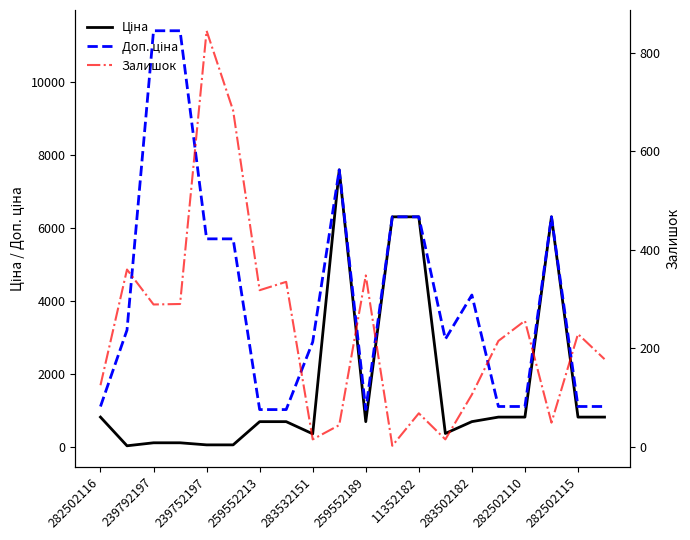

What is the difference between the second highest and second lowest values in the Залишок series?

668.0